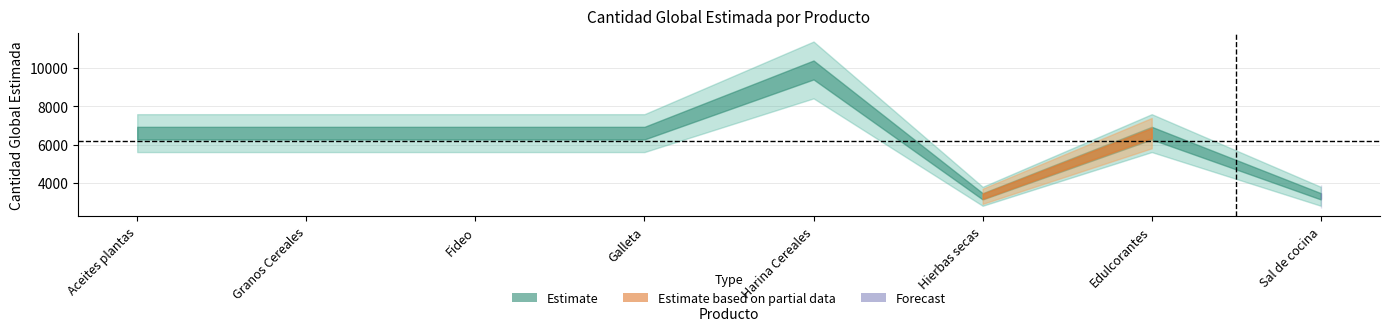

What is the sum of all values?

49500